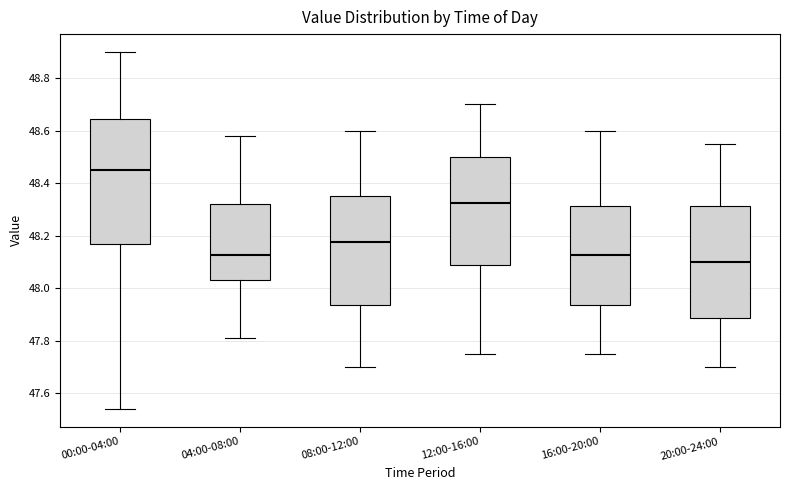

Which box's median line is the highest?

00:00-04:00